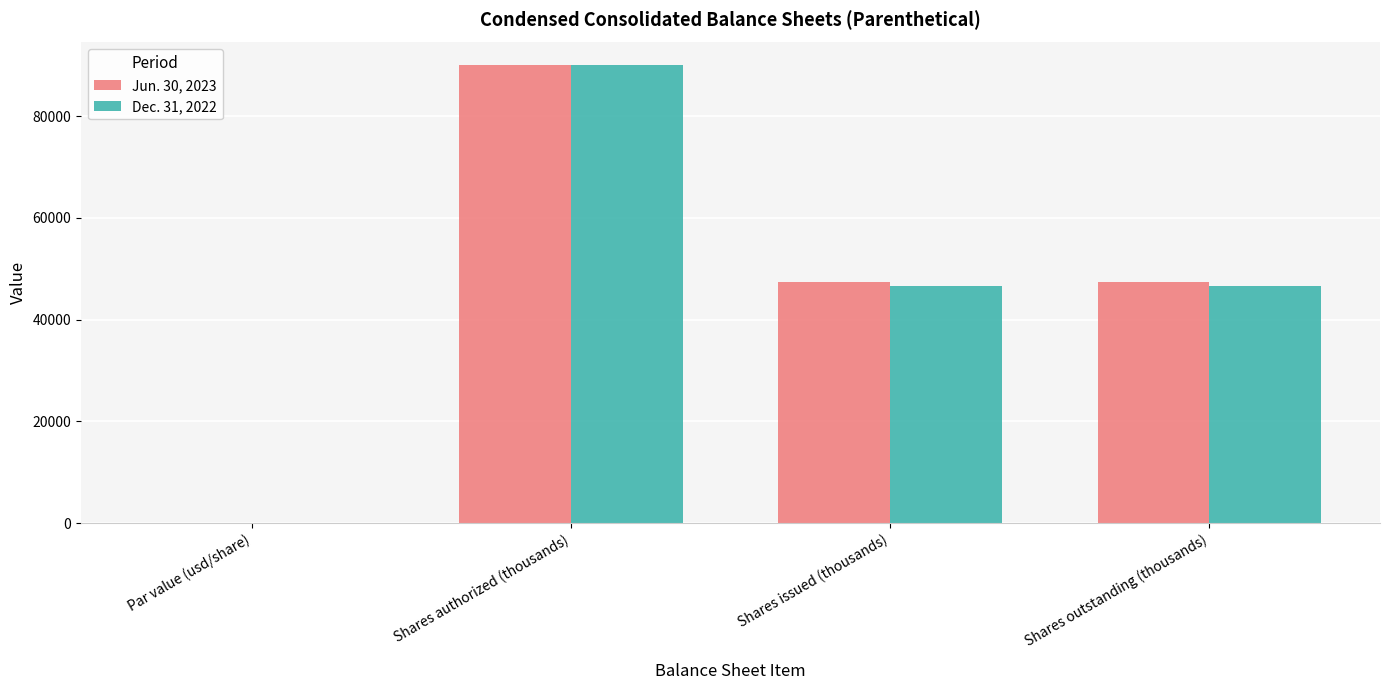

At which category is the sum across all series the highest?

Shares authorized (thousands)